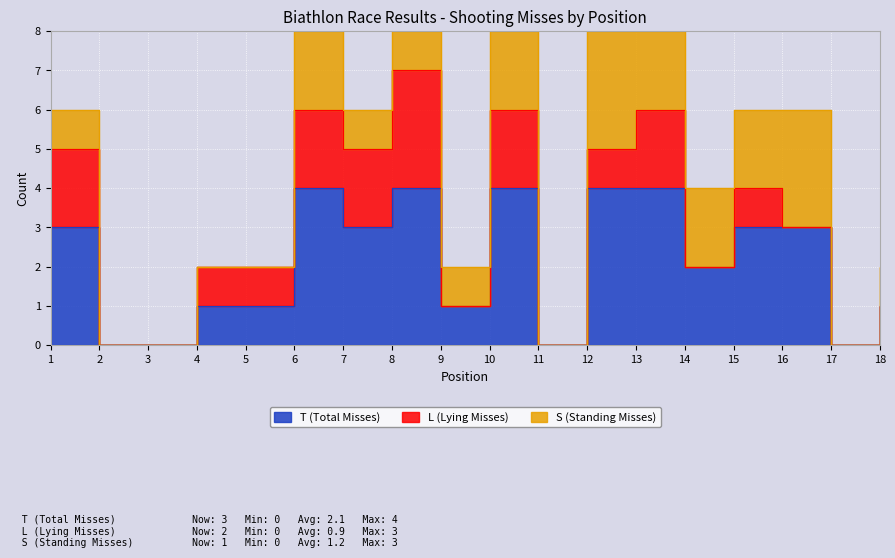

How many categories are shown in the chart?

18